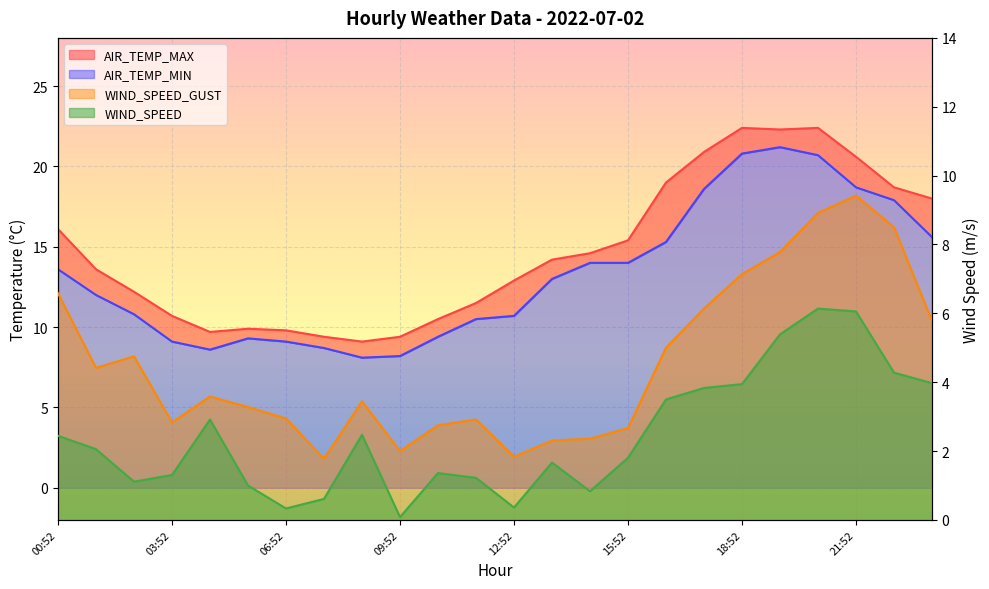

What is the total value across all series at 17:52?

49.5